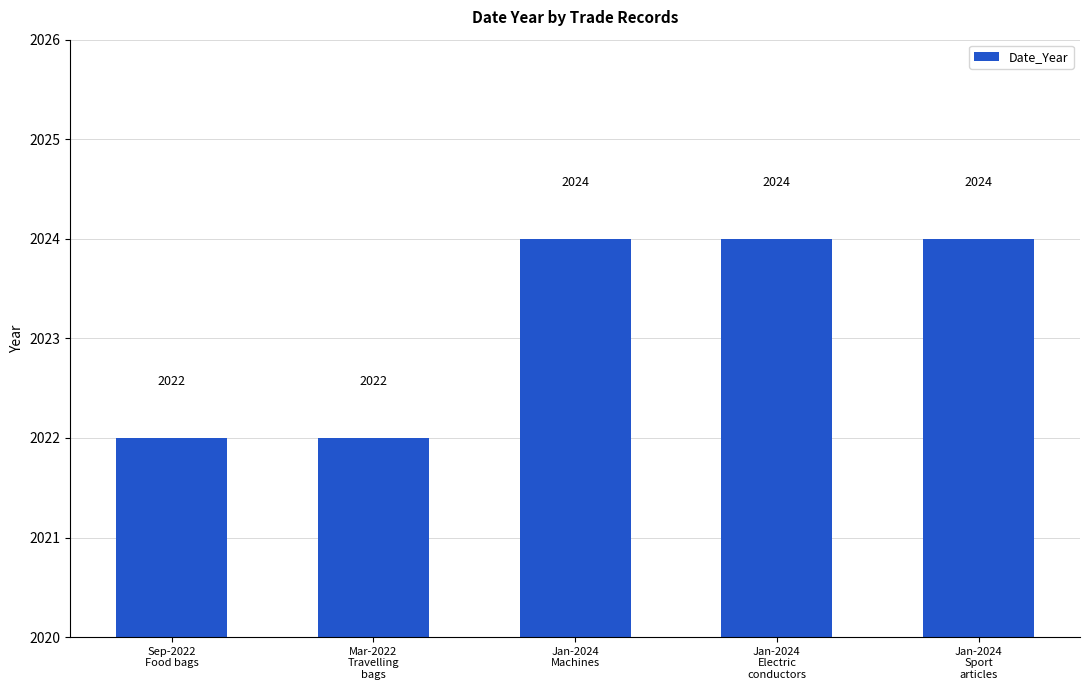

What is the maximum value shown in the chart?

2024